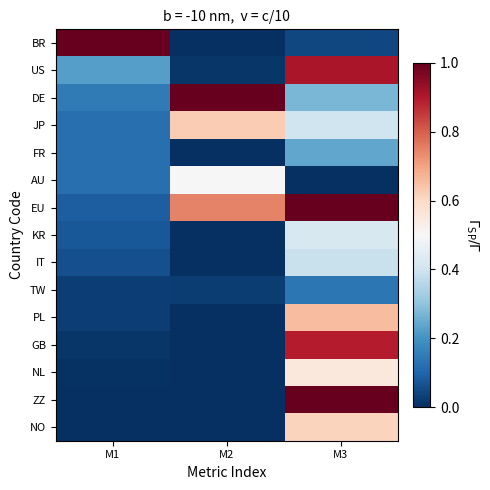

Reading right to left, what are all the values shown in this chart?

BR: M3=0.0	M2=0.0	M1=1.0
US: M3=0.9	M2=0.0	M1=0.2
DE: M3=0.3	M2=1.0	M1=0.1
JP: M3=0.4	M2=0.6	M1=0.1
FR: M3=0.2	M2=0.0	M1=0.1
AU: M3=0.0	M2=0.5	M1=0.1
EU: M3=1.0	M2=0.7	M1=0.1
KR: M3=0.4	M2=0.0	M1=0.1
IT: M3=0.4	M2=0.0	M1=0.1
TW: M3=0.1	M2=0.0	M1=0.0
PL: M3=0.7	M2=0.0	M1=0.0
GB: M3=0.9	M2=0.0	M1=0.0
NL: M3=0.6	M2=0.0	M1=0.0
ZZ: M3=1.0	M2=0.0	M1=0.0
NO: M3=0.6	M2=0.0	M1=0.0